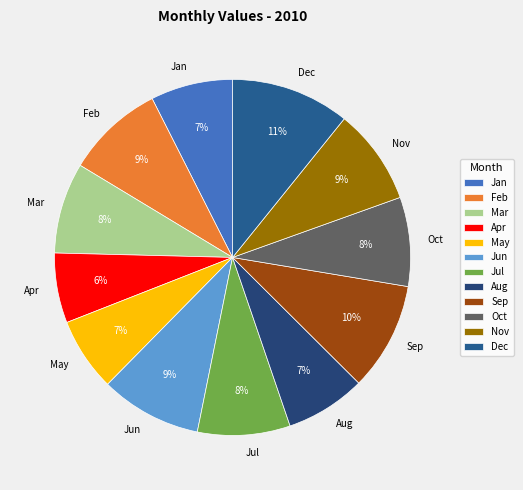

Does Jul represent more than half of the total?

No